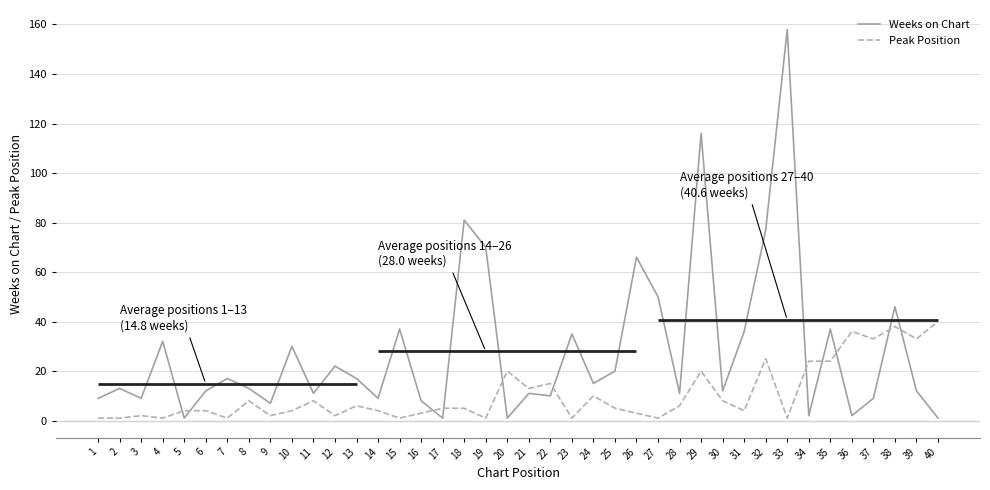

What is the difference between the highest and lowest values at 40?

39